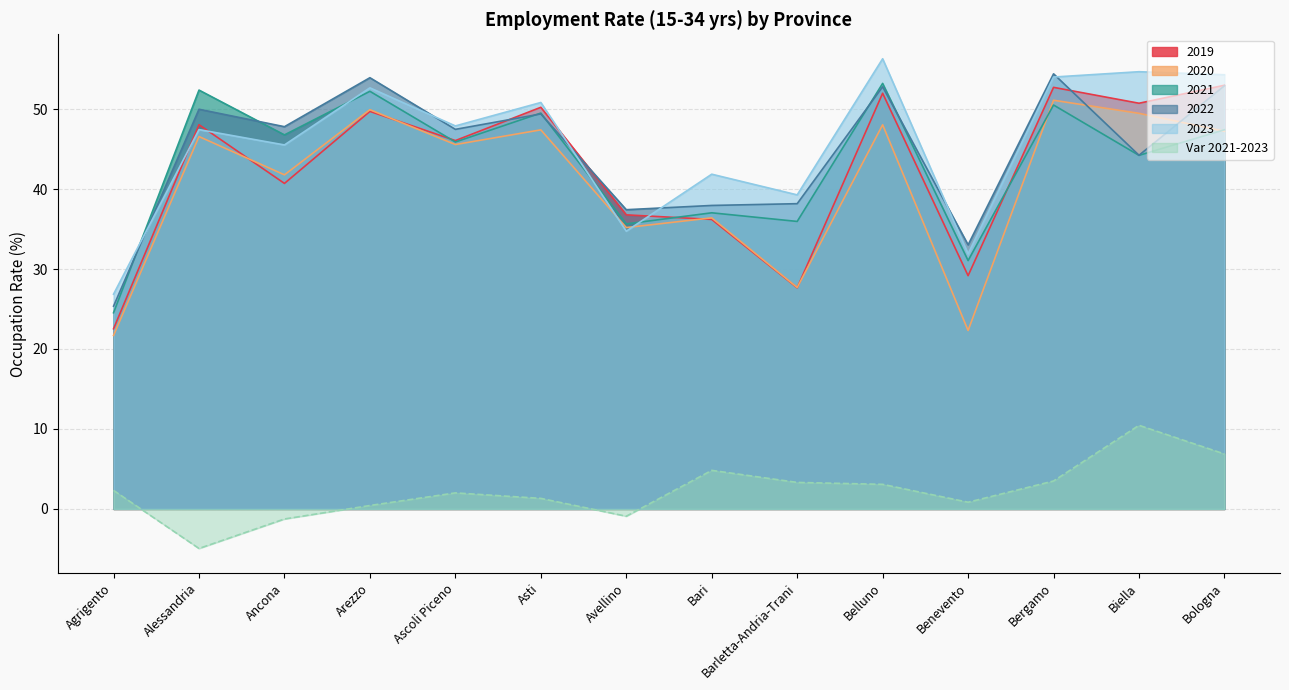

Does the chart have visible grid lines?

Yes